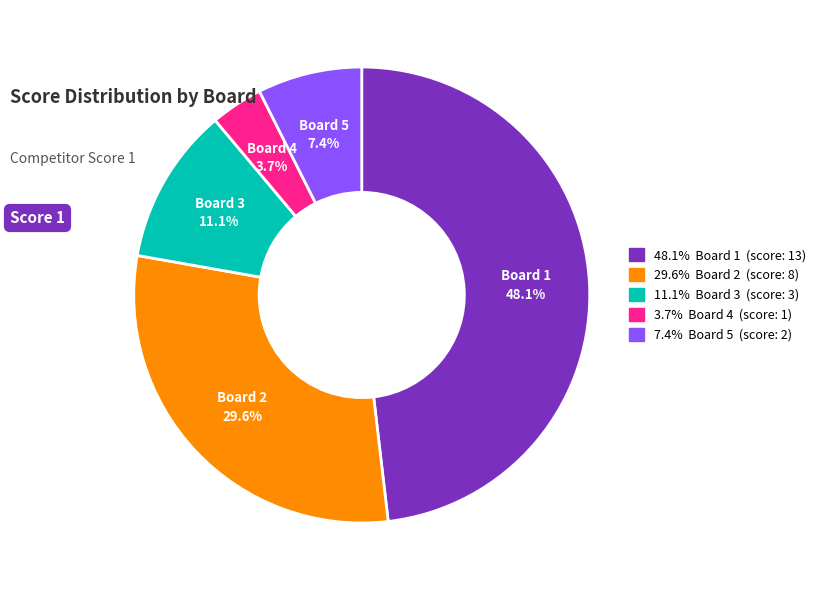

Is there a majority slice in this chart?

No